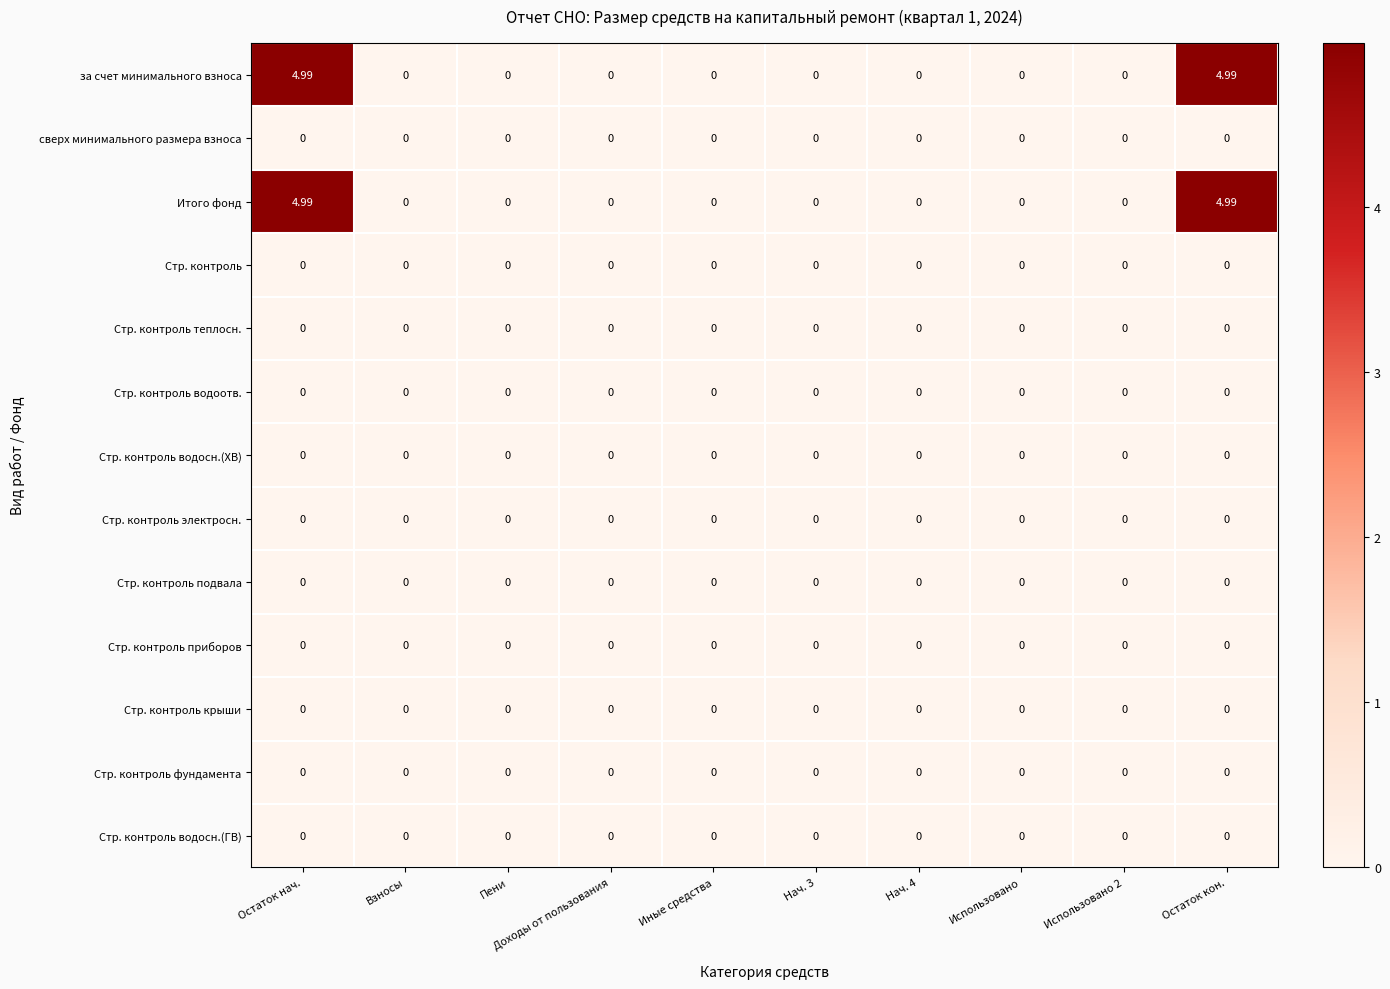

How many distinct data groups are displayed?

13